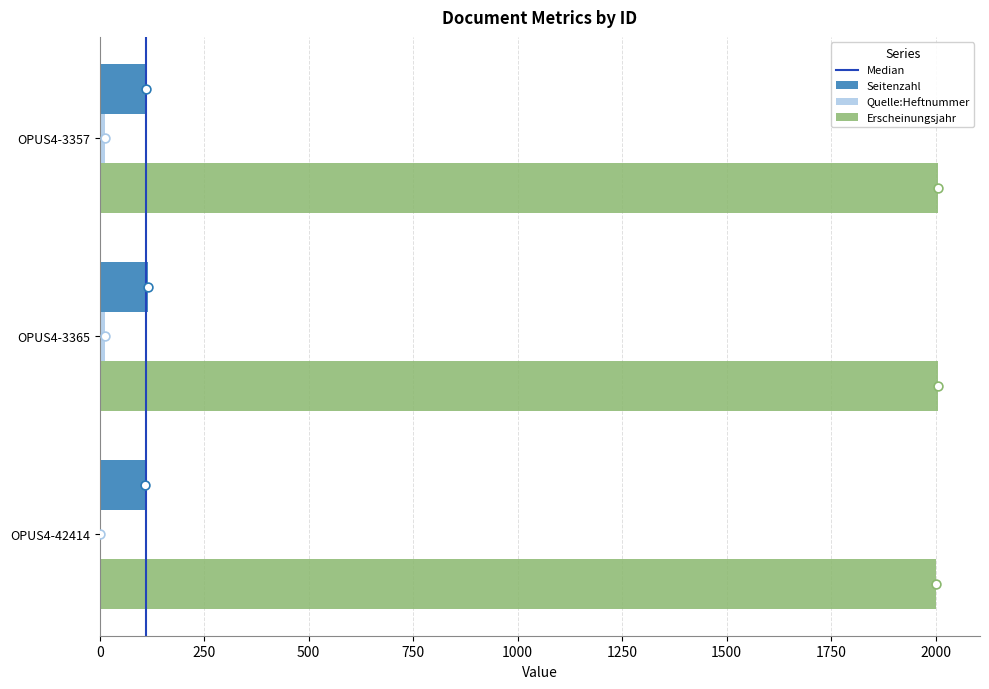

At how many categories does at least one series exceed 1552?

3